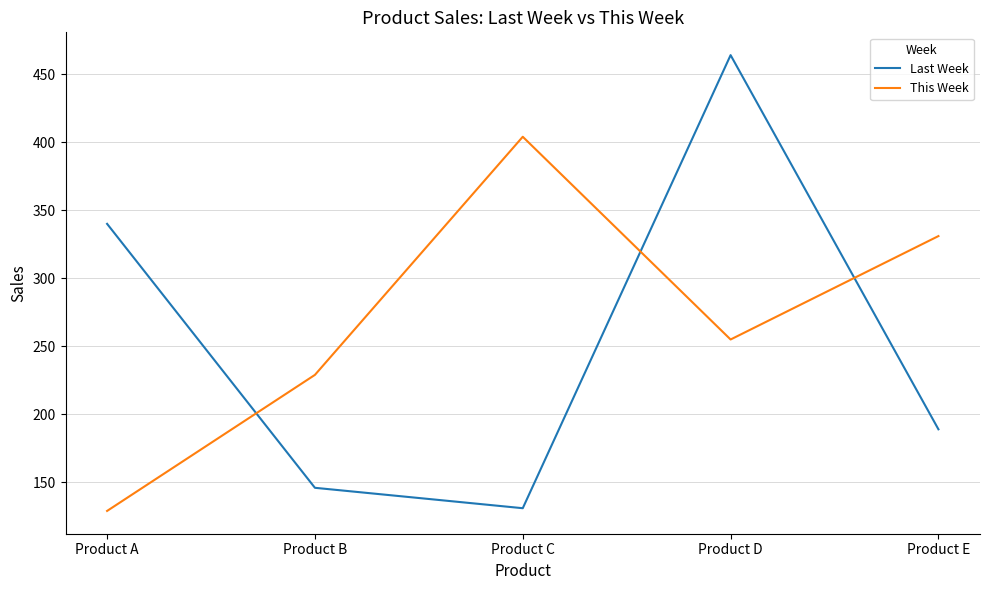

How many interior local peaks does the This Week series have?

1